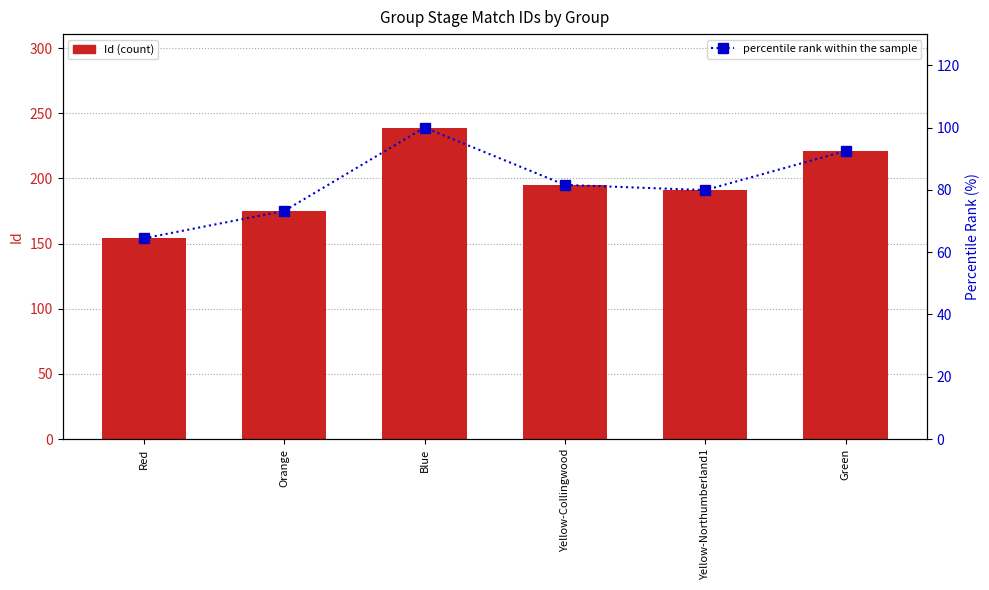

What is the value of the percentile rank within the sample bar at the 5th from the left?

79.9